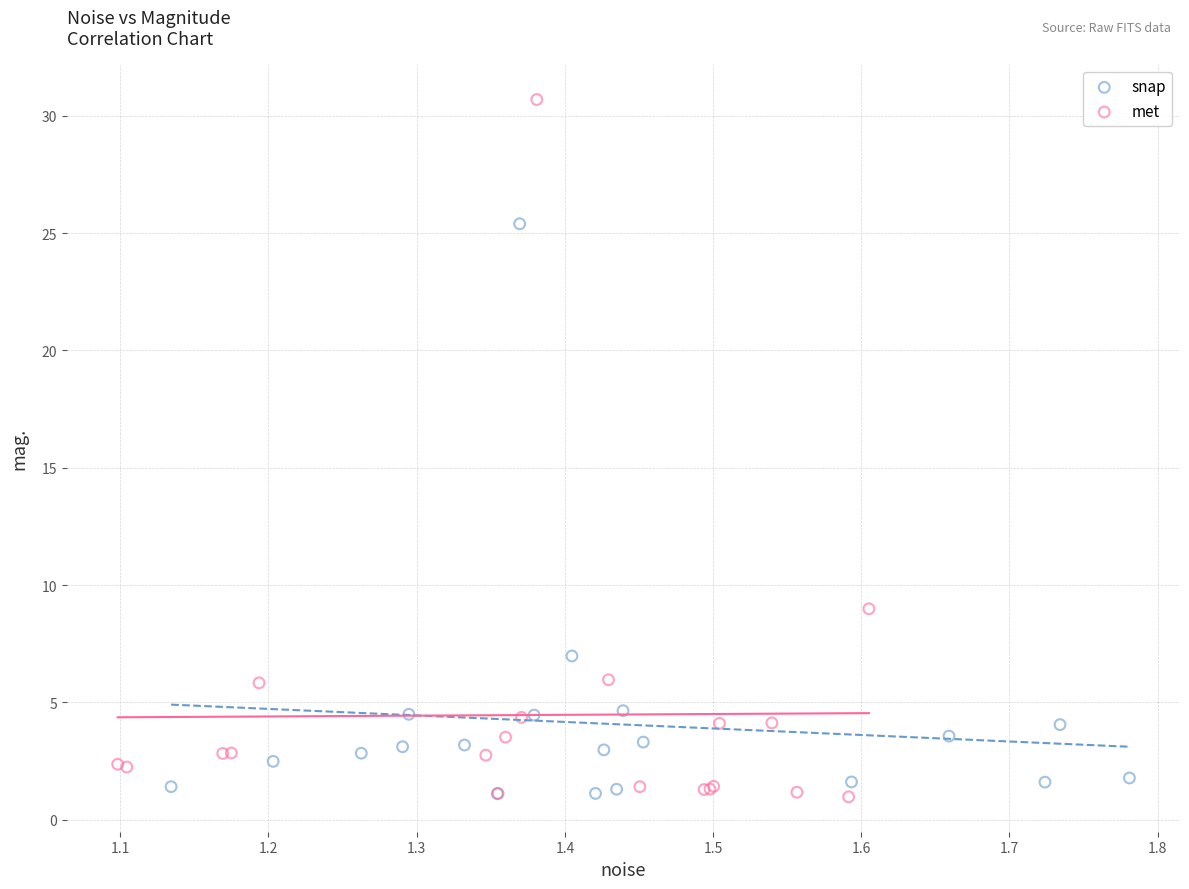

Which series reaches the maximum Y coordinate?

met